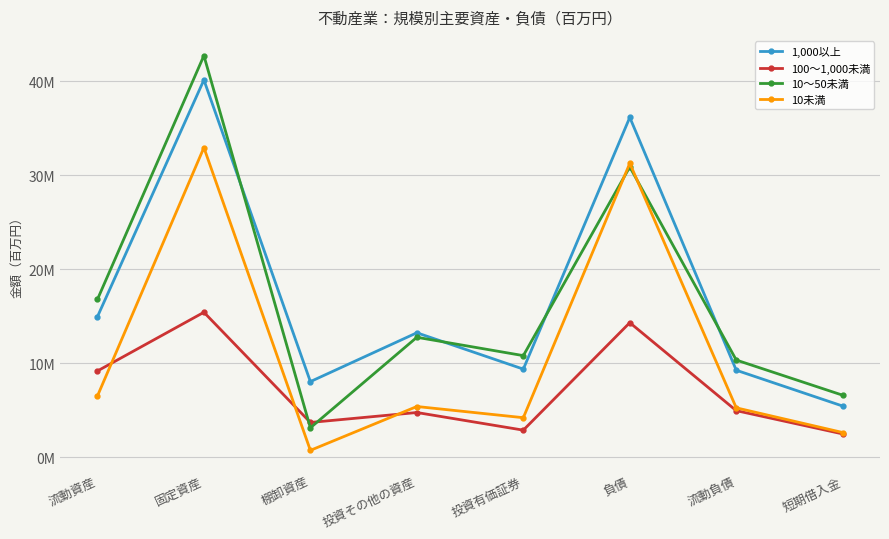

What is the difference between the maximum and second lowest values in the 100～1,000未満 series?

12539094